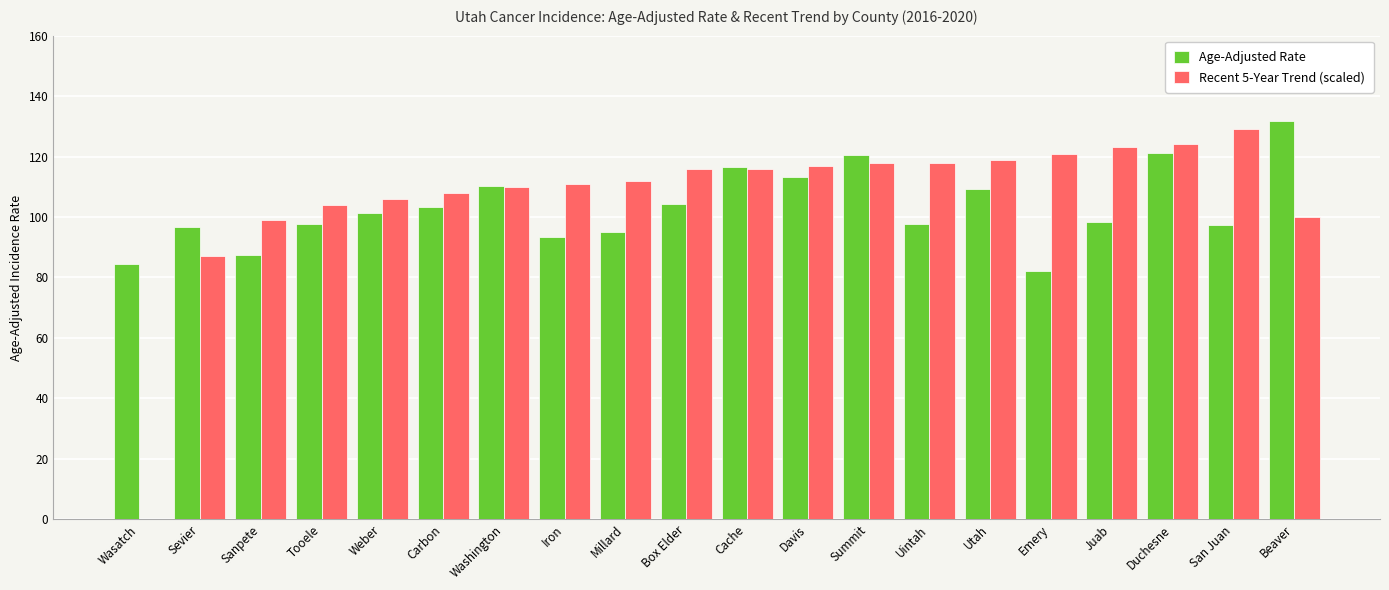

Where does the Age-Adjusted Rate series first go above 101?

Weber